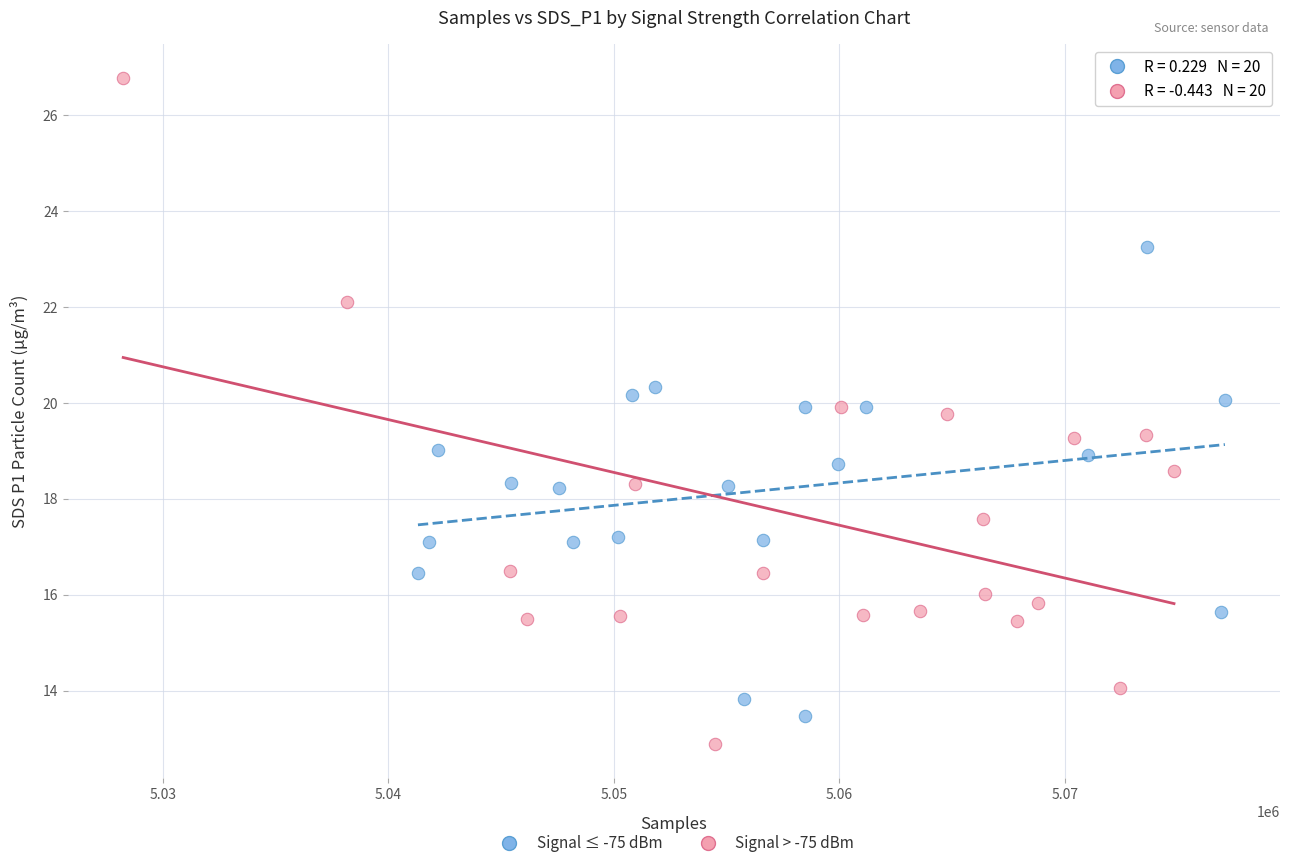

Which series contains the highest Y value?

Signal > -75 dBm